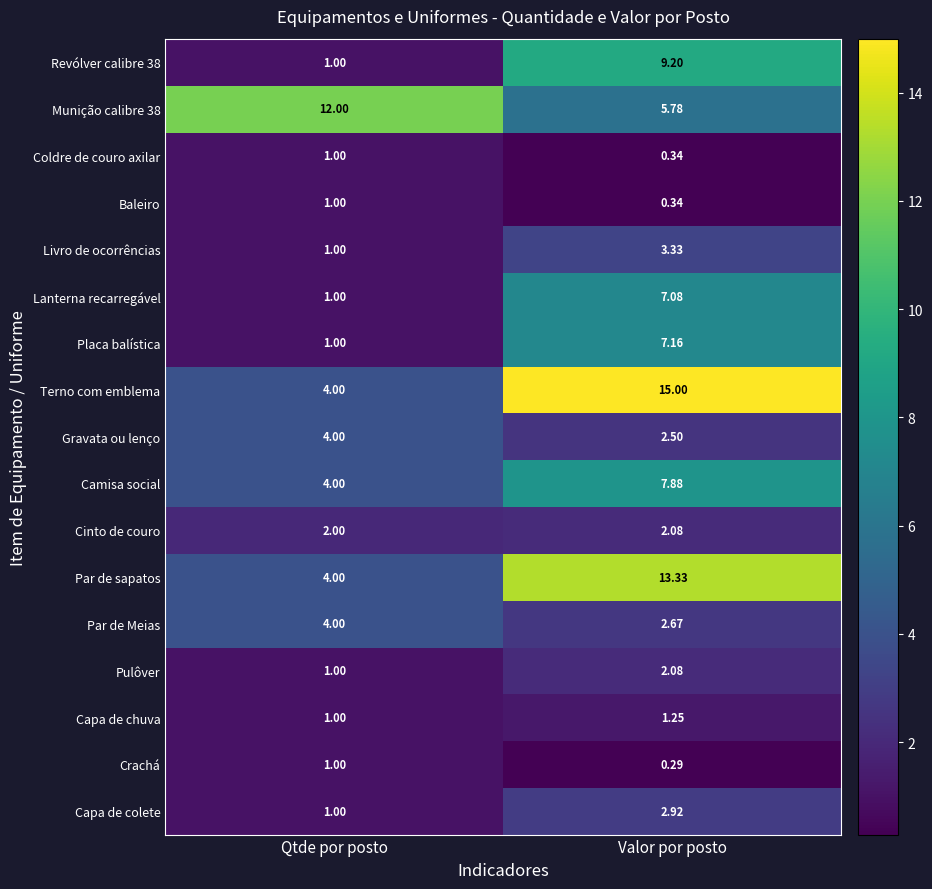

At which category does the chart reach its peak across all series?

Valor por posto